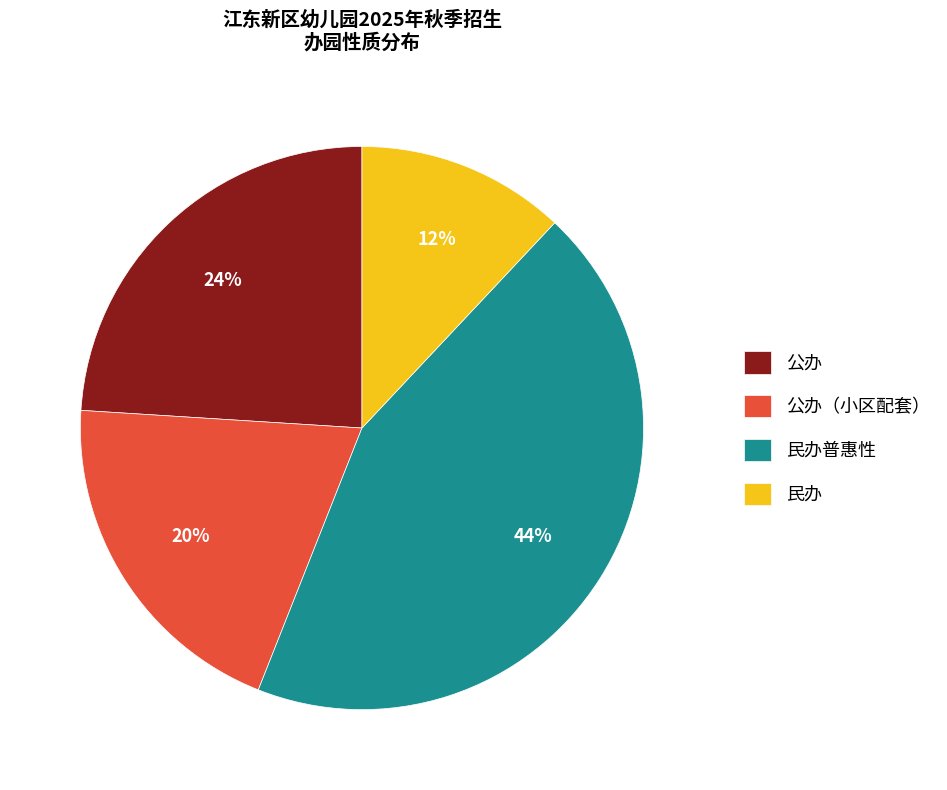

To the nearest percent, what is the difference between the largest and smallest slice percentages?

32%